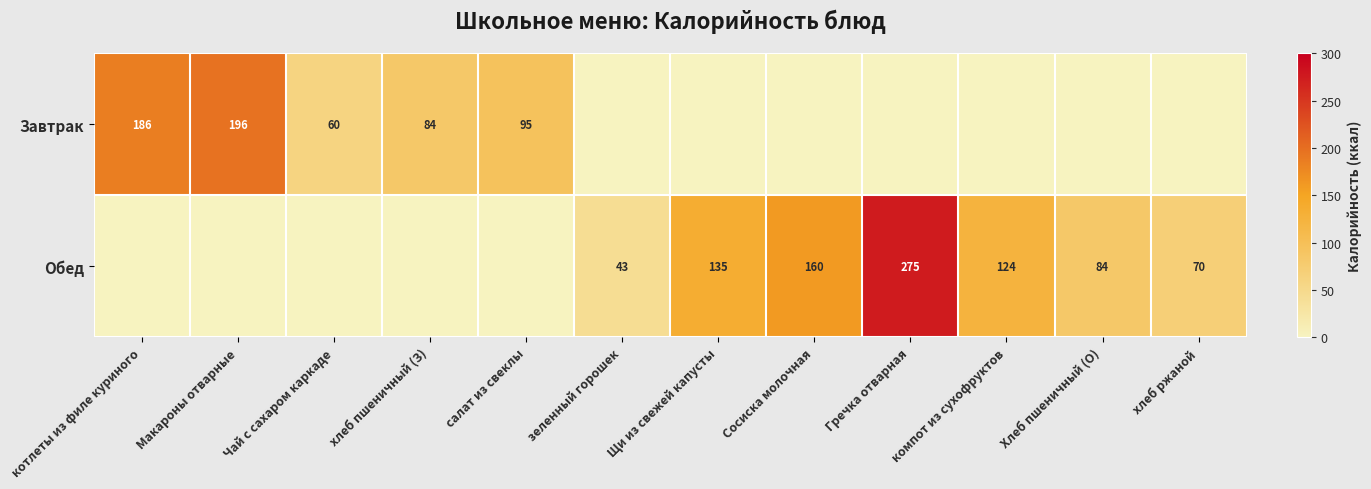

True or false: Обед has a value of 280 at Сосиска молочная.

False